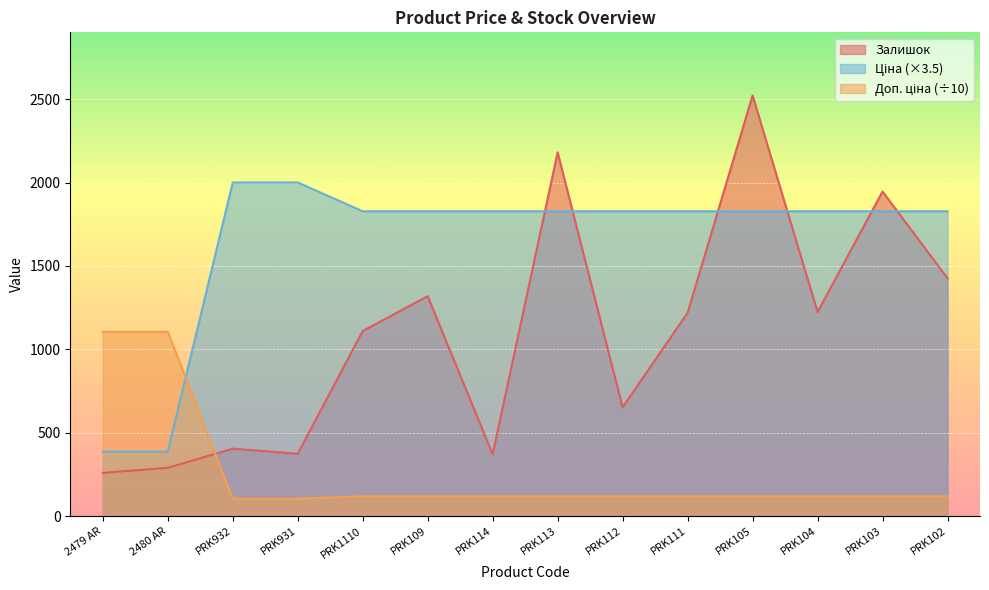

How many values in the Ціна series exceed 1827?

12